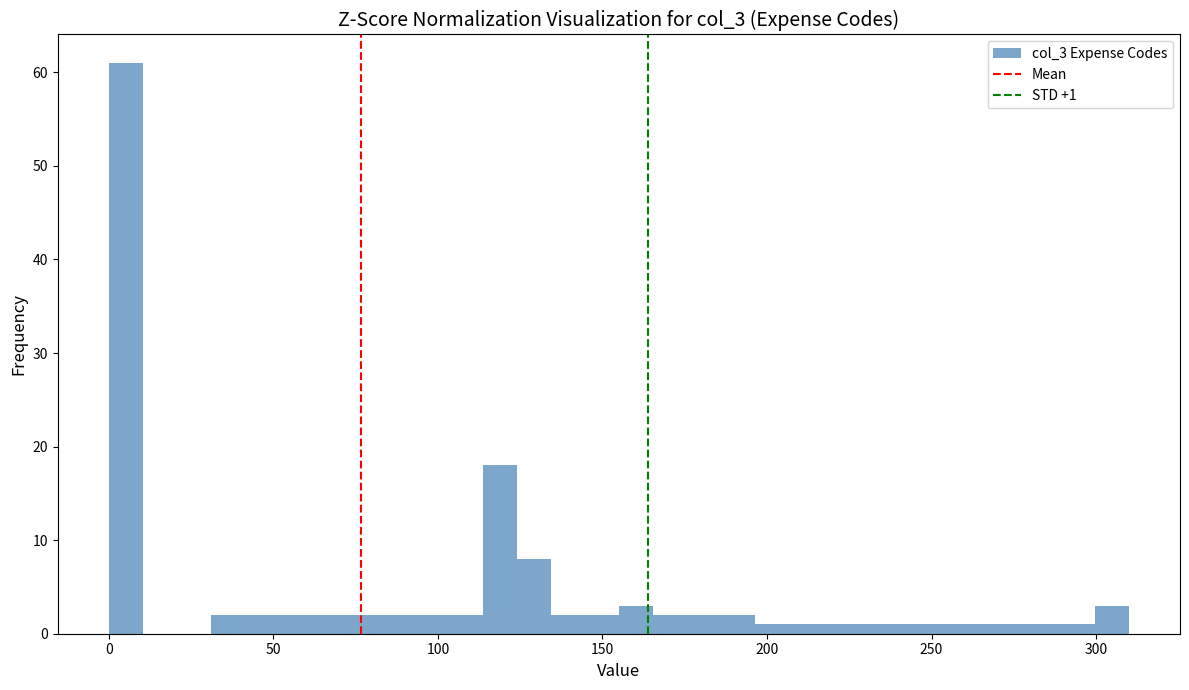

Around what value on the x-axis is the tallest bar? Give the approximate position of its centre, as read against the axis.

5